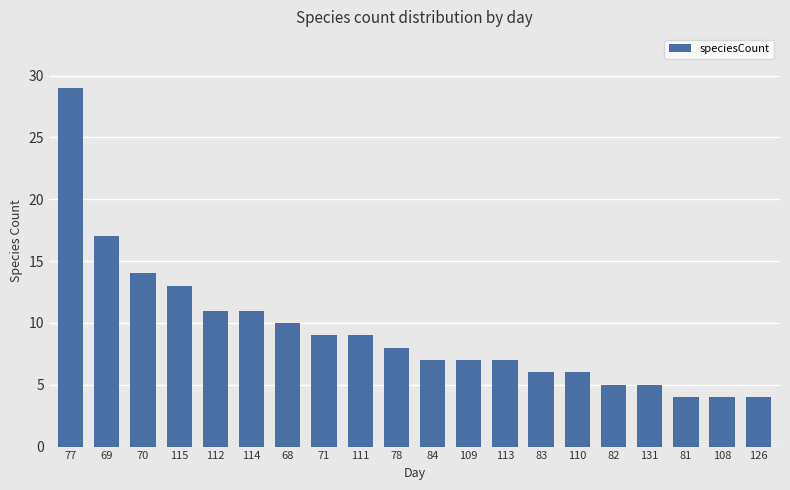

At which label is the value closest to 16?

69